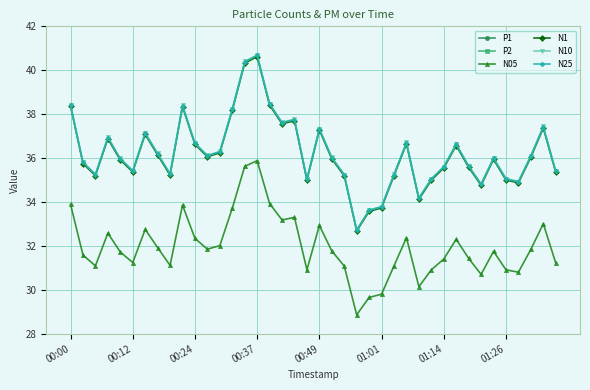

What is the difference between the maximum and minimum values in the N1 series?

7.9